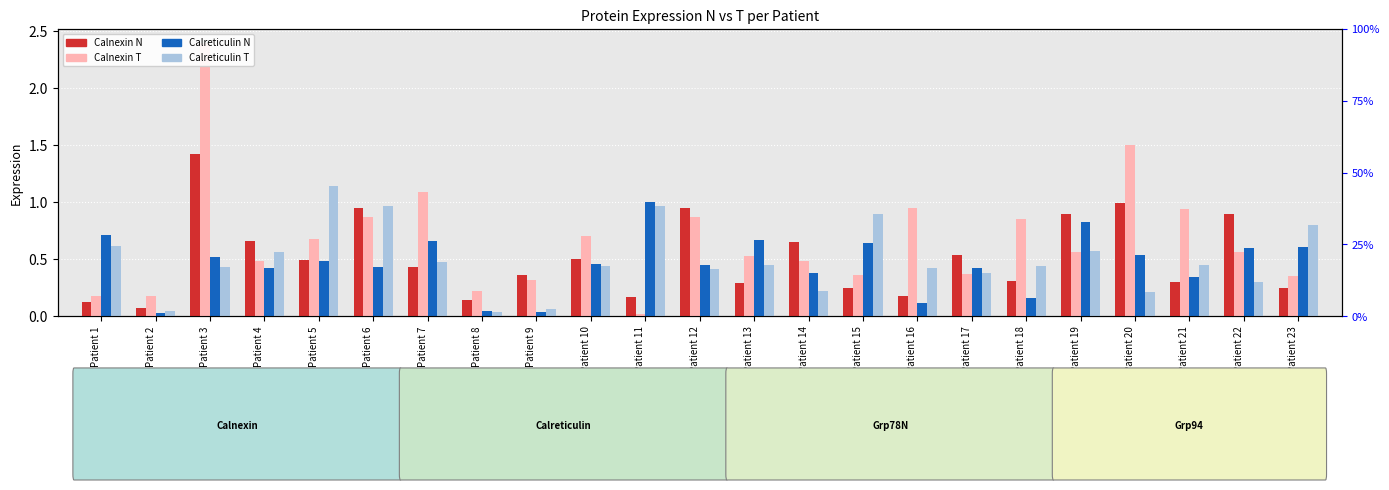

Reading left to right, transcribe all the data shown in this chart.

Calnexin N: Patient 1=0.1	Patient 2=0.1	Patient 3=1.4	Patient 4=0.7	Patient 5=0.5	Patient 6=0.9	Patient 7=0.4	Patient 8=0.1	Patient 9=0.4	Patient 10=0.5	Patient 11=0.2	Patient 12=0.9	Patient 13=0.3	Patient 14=0.7	Patient 15=0.2	Patient 16=0.2	Patient 17=0.5	Patient 18=0.3	Patient 19=0.9	Patient 20=1.0	Patient 21=0.3	Patient 22=0.9	Patient 23=0.2
Calnexin T: Patient 1=0.2	Patient 2=0.2	Patient 3=2.4	Patient 4=0.5	Patient 5=0.7	Patient 6=0.9	Patient 7=1.1	Patient 8=0.2	Patient 9=0.3	Patient 10=0.7	Patient 11=0.0	Patient 12=0.9	Patient 13=0.5	Patient 14=0.5	Patient 15=0.4	Patient 16=0.9	Patient 17=0.4	Patient 18=0.8	Patient 19=0.6	Patient 20=1.5	Patient 21=0.9	Patient 22=0.6	Patient 23=0.4
Calreticulin N: Patient 1=0.7	Patient 2=0.0	Patient 3=0.5	Patient 4=0.4	Patient 5=0.5	Patient 6=0.4	Patient 7=0.7	Patient 8=0.1	Patient 9=0.0	Patient 10=0.5	Patient 11=1.0	Patient 12=0.5	Patient 13=0.7	Patient 14=0.4	Patient 15=0.6	Patient 16=0.1	Patient 17=0.4	Patient 18=0.2	Patient 19=0.8	Patient 20=0.5	Patient 21=0.3	Patient 22=0.6	Patient 23=0.6
Calreticulin T: Patient 1=0.6	Patient 2=0.1	Patient 3=0.4	Patient 4=0.6	Patient 5=1.1	Patient 6=1.0	Patient 7=0.5	Patient 8=0.0	Patient 9=0.1	Patient 10=0.4	Patient 11=1.0	Patient 12=0.4	Patient 13=0.5	Patient 14=0.2	Patient 15=0.9	Patient 16=0.4	Patient 17=0.4	Patient 18=0.4	Patient 19=0.6	Patient 20=0.2	Patient 21=0.5	Patient 22=0.3	Patient 23=0.8